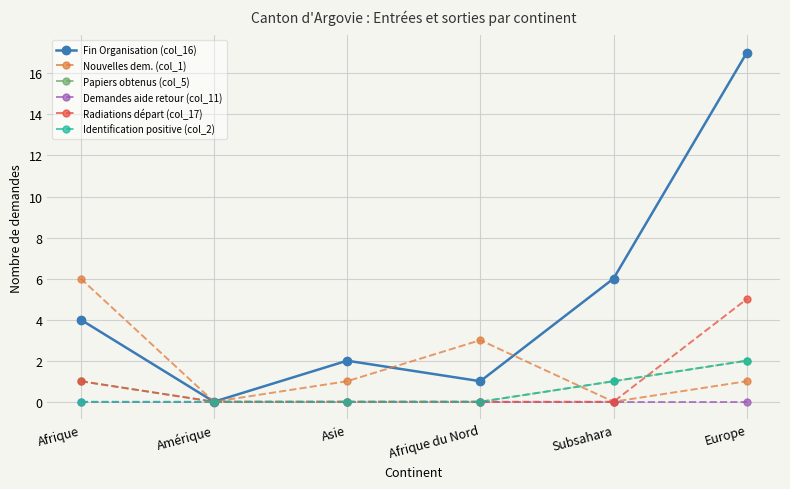

Reading left to right, extract all data points from this chart.

Fin Organisation (col_16): 4	0	2	1	6	17
Nouvelles dem. (col_1): 6	0	1	3	0	1
Papiers obtenus (col_5): 1	0	0	0	1	2
Demandes aide retour (col_11): 0	0	0	0	0	0
Radiations départ (col_17): 1	0	0	0	0	5
Identification positive (col_2): 0	0	0	0	1	2